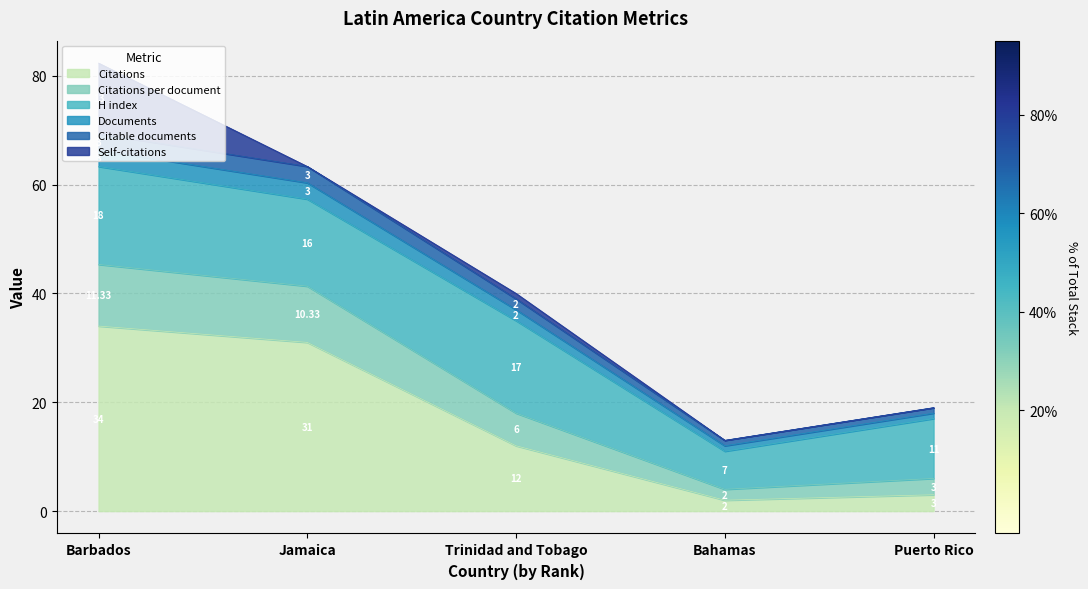

The value of Citable documents at Puerto Rico is 26.9. True or false?

False